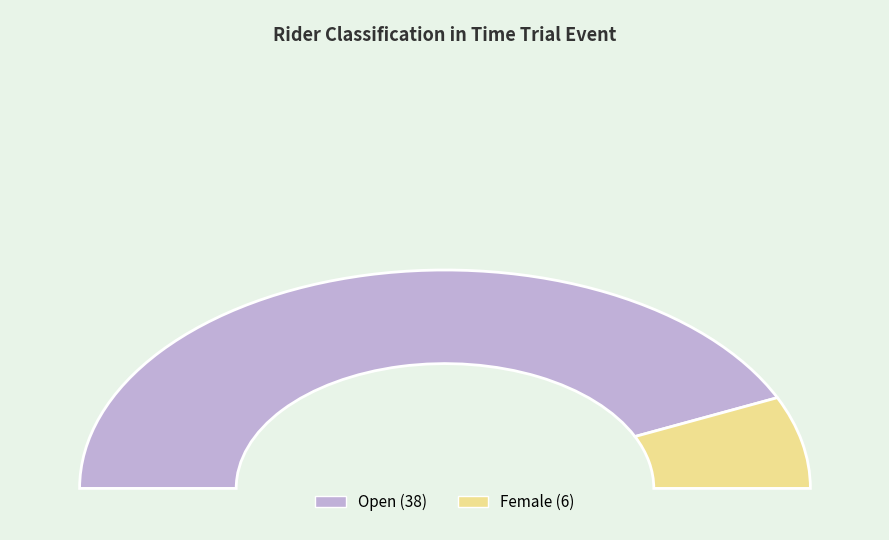

How many slices are in this pie chart?

2